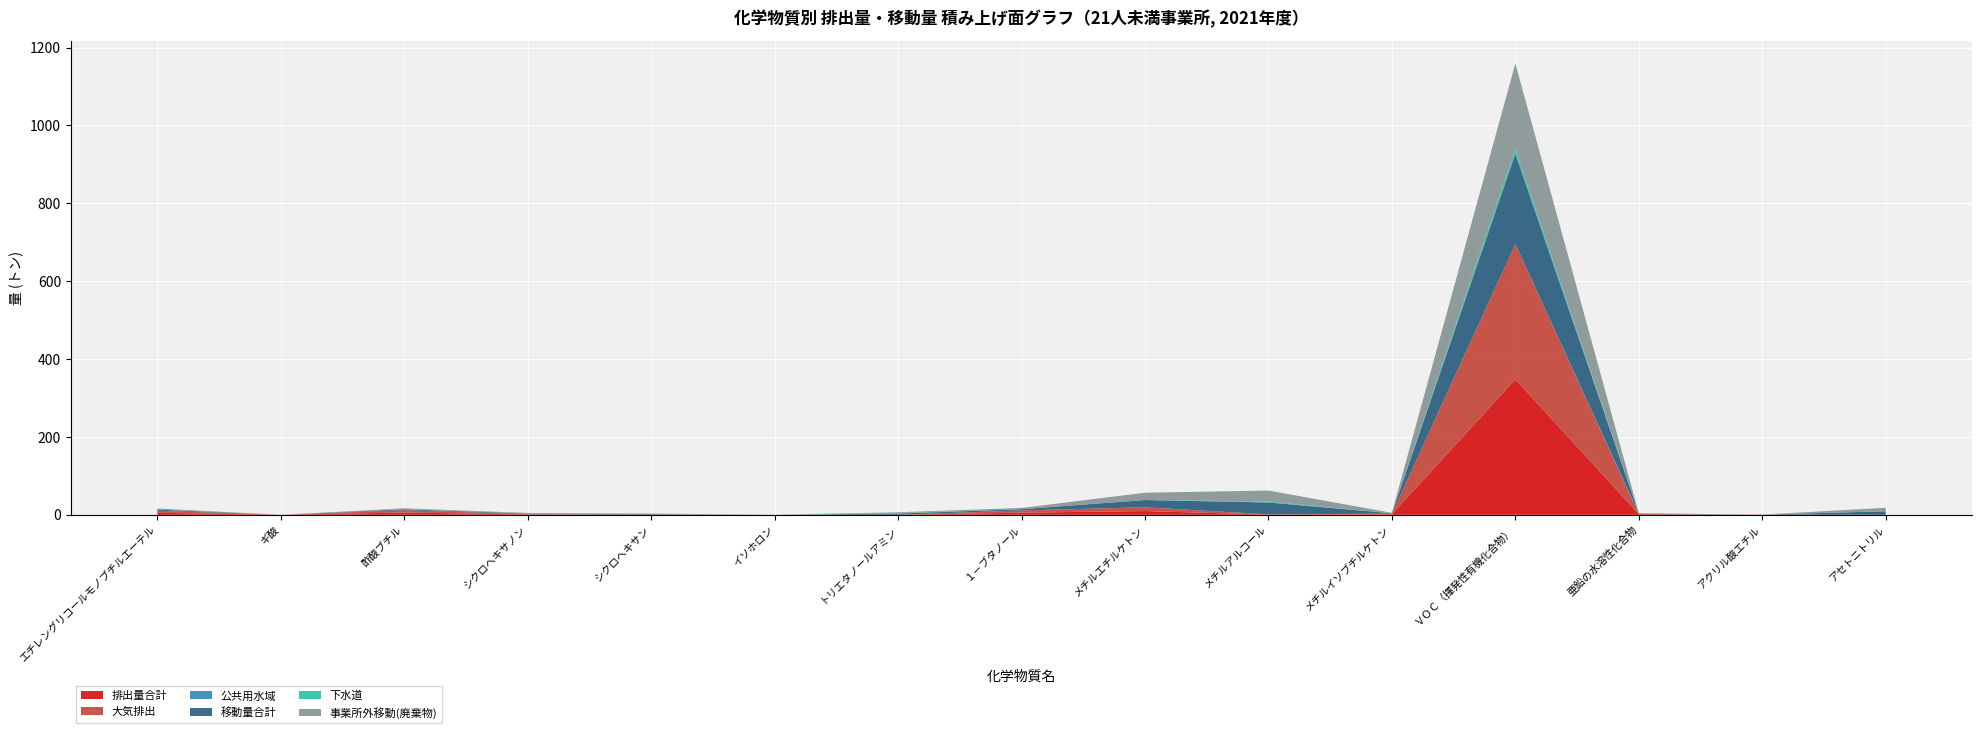

Reading right to left, what are all the values shown in this chart?

排出量合計: 0.0	0.3	1.8	347.8	1.5	0.6	9.7	5.6	0.0	0.0	0.3	0.8	5.9	0.0	5.2
大気排出: 0.0	0.3	0.0	347.8	1.5	0.6	9.7	5.6	0.0	0.0	0.3	0.8	5.9	0.0	5.2
公共用水域: 0.0	0.0	1.8	0.0	0.0	0.0	0.0	0.0	0.0	0.0	0.0	0.0	0.0	0.0	0.0
移動量合計: 9.0	0.0	0.2	231.9	1.0	30.6	18.7	3.2	3.3	0.1	1.3	1.6	2.4	0.0	2.9
下水道: 0.0	0.0	0.0	12.2	0.0	2.4	0.0	0.0	1.1	0.0	0.0	0.0	0.0	0.0	0.0
事業所外移動(廃棄物): 9.0	0.0	0.2	219.6	1.0	28.2	18.7	3.2	2.2	0.1	1.3	1.6	2.4	0.0	2.9